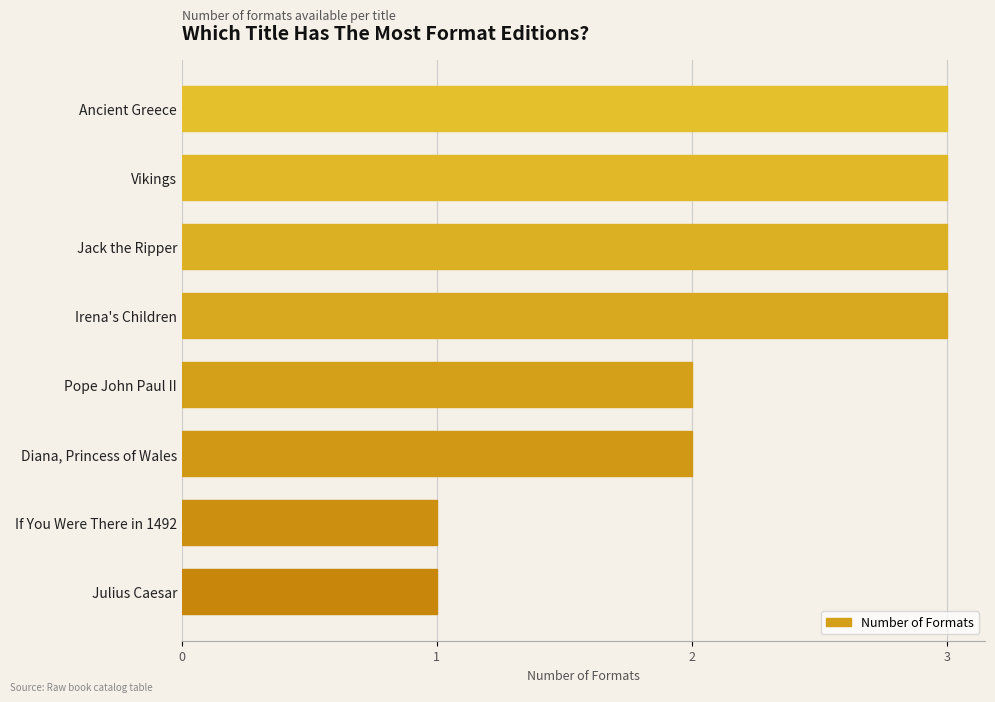

What is the sum of all values?

18